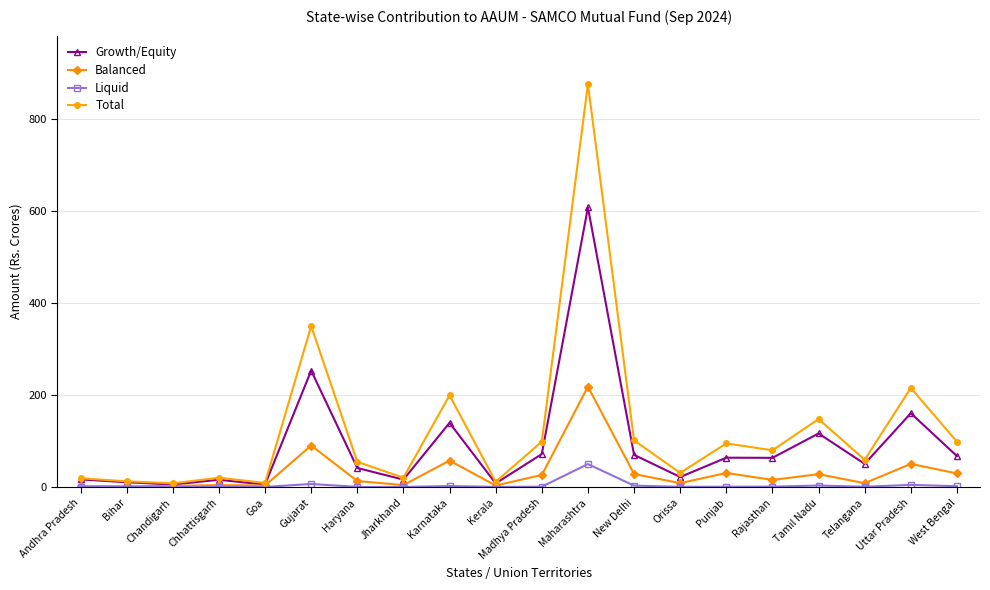

What position from the right is Andhra Pradesh?

20